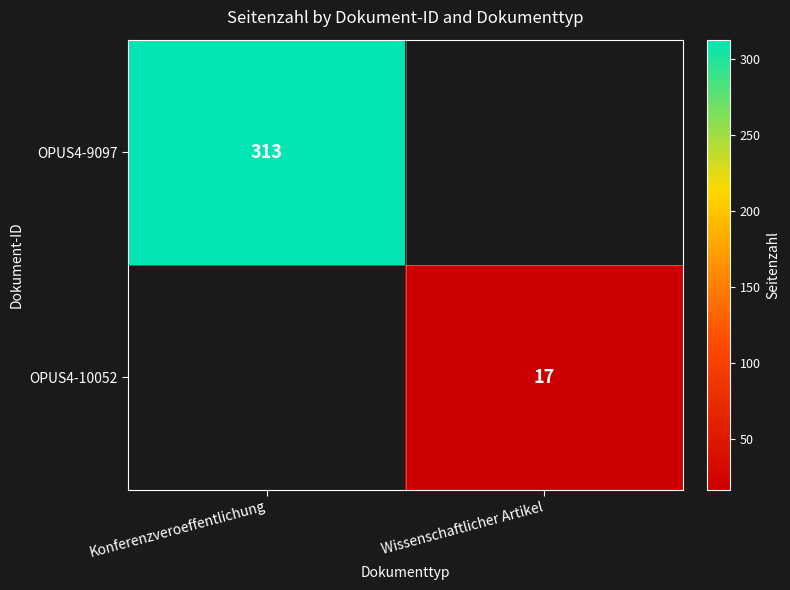

Is the value of OPUS4-9097 at Konferenzveroeffentlichung greater than the value of OPUS4-10052 at Wissenschaftlicher Artikel?

Yes